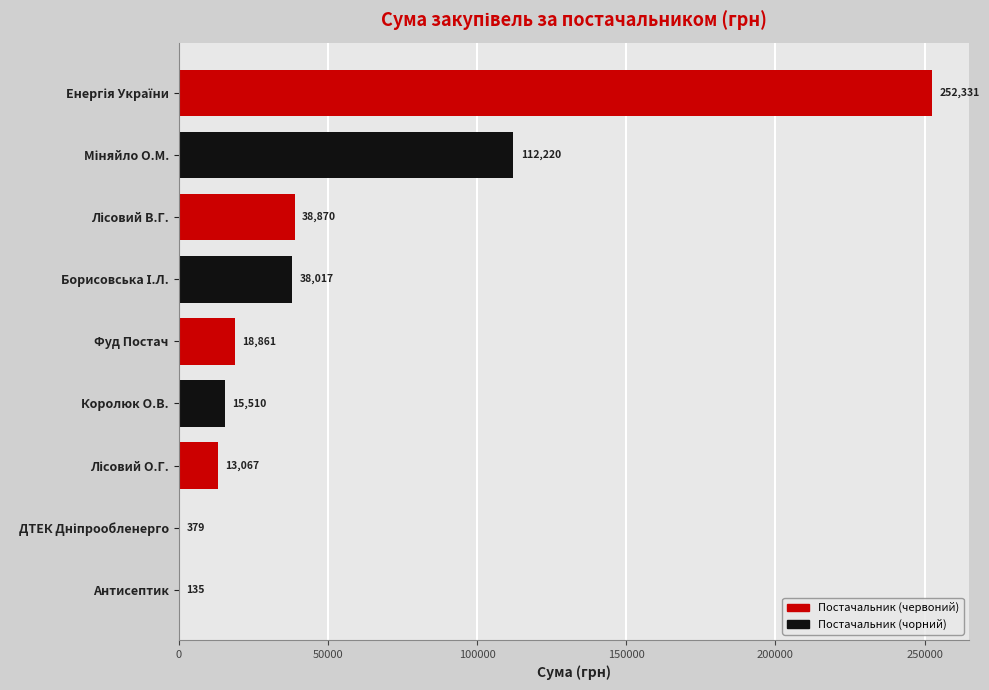

What is the maximum value shown in the chart?

252330.7